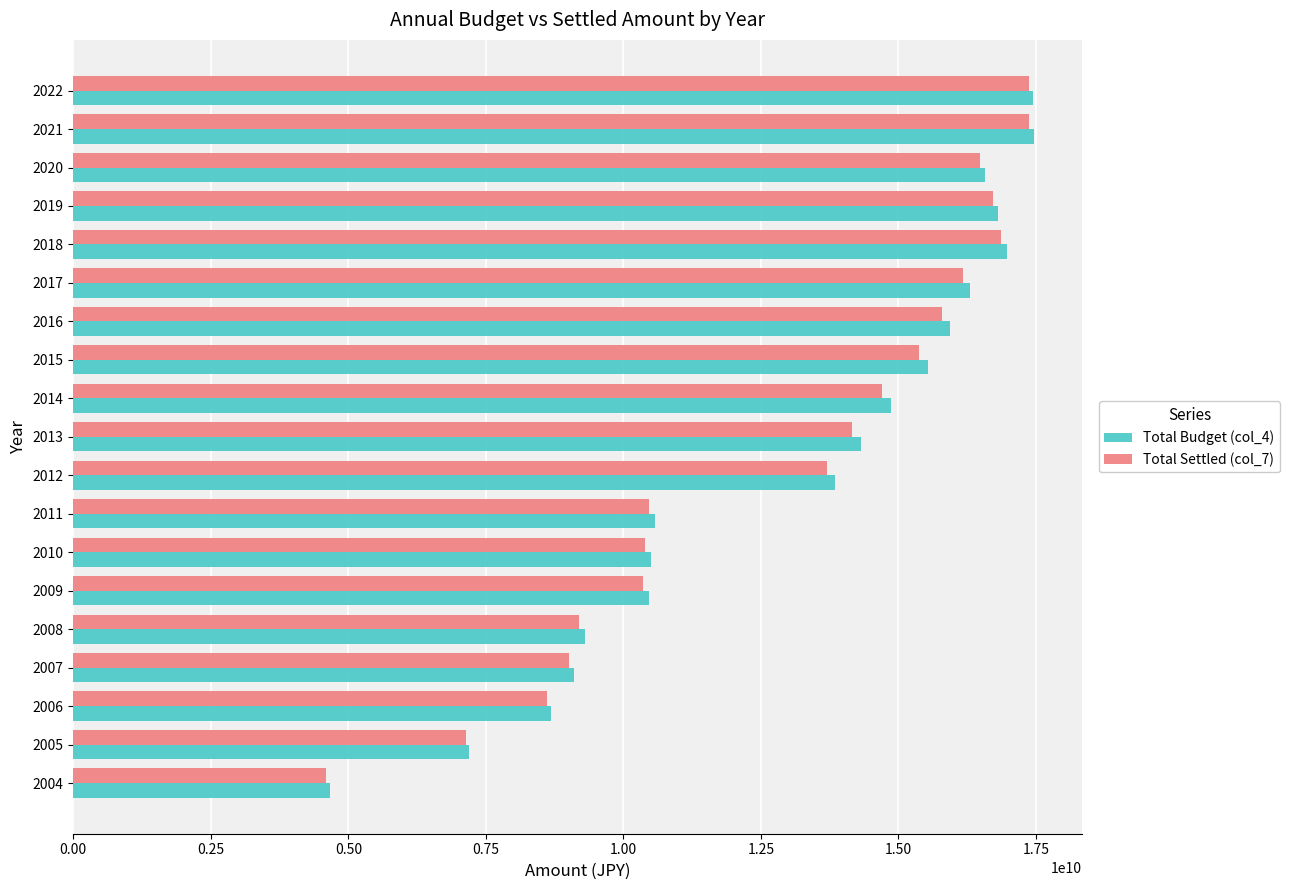

The value of Total Settled (col_7) at 2006 is 12103984743. True or false?

False